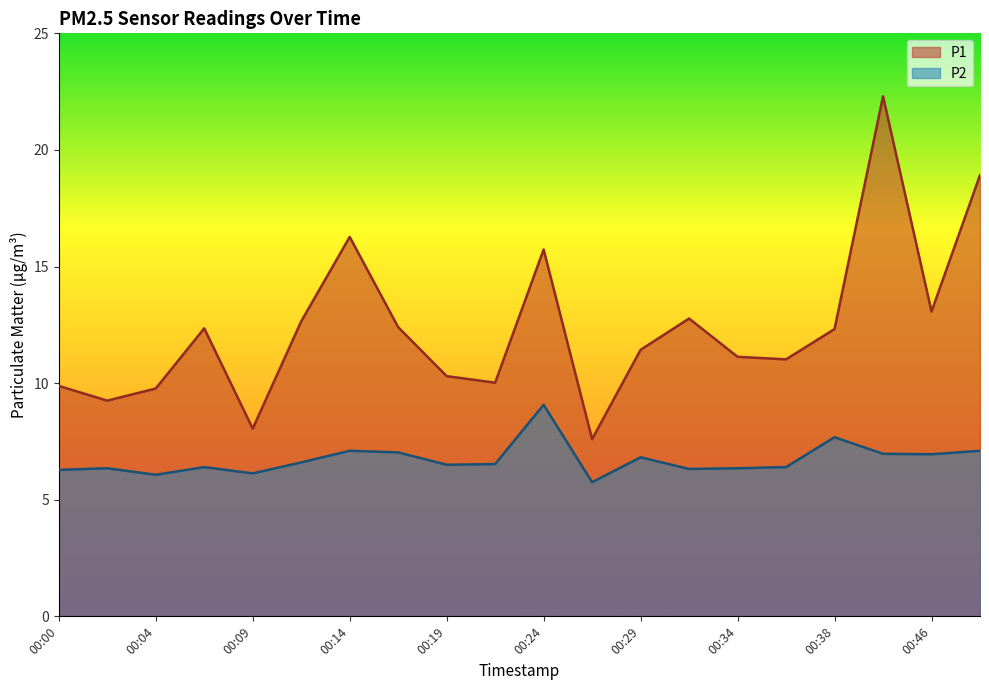

What is the difference between the P1 values at 00:12 and 00:46?

0.4